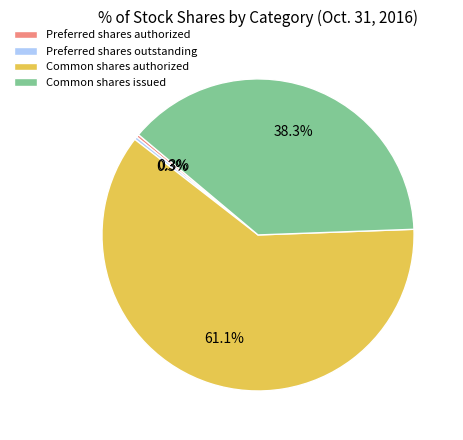

Do Common shares issued and Preferred shares outstanding together represent more than half of the pie?

No